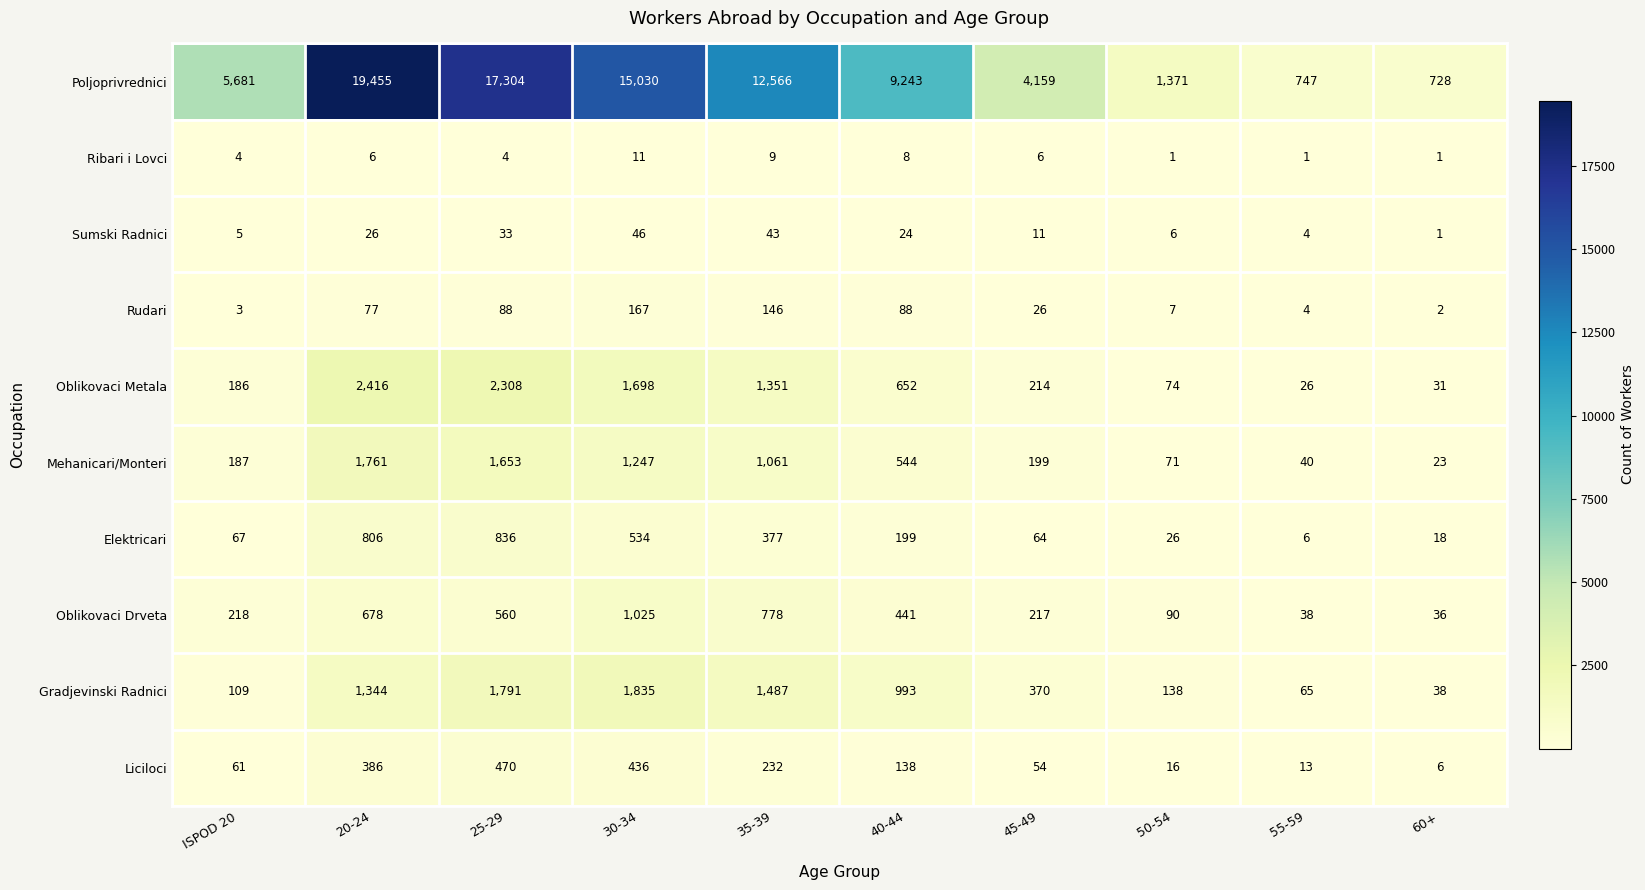

At 20-24, list the series in order from smallest to largest.

Ribari i Lovci, Sumski Radnici, Rudari, Liciloci, Oblikovaci Drveta, Elektricari, Gradjevinski Radnici, Mehanicari/Monteri, Oblikovaci Metala, Poljoprivrednici